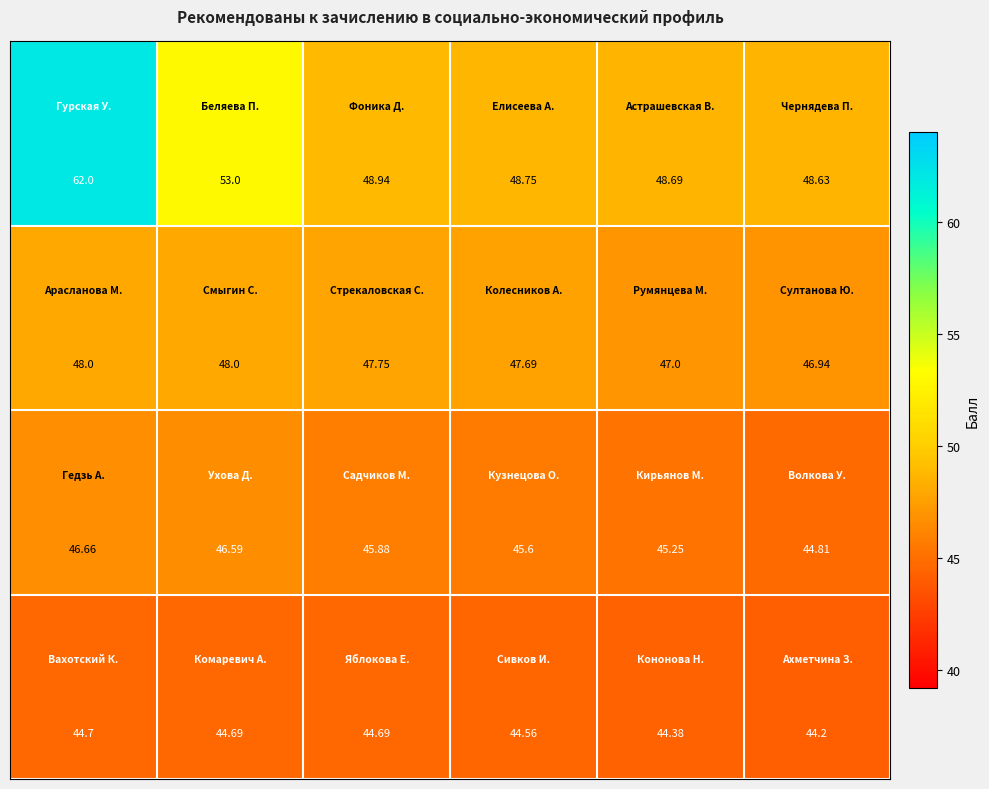

How many data points does each series have?

6